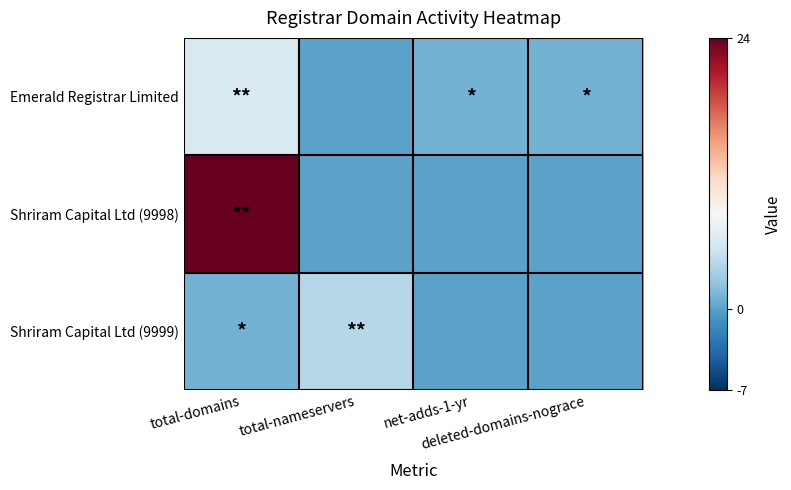

Which category has the highest value across all series?

total-domains